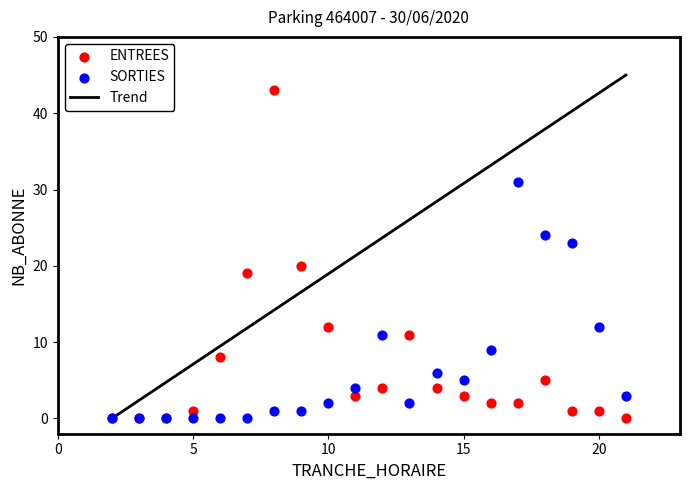

In the ENTREES series, what Y value is closest to 21?

20